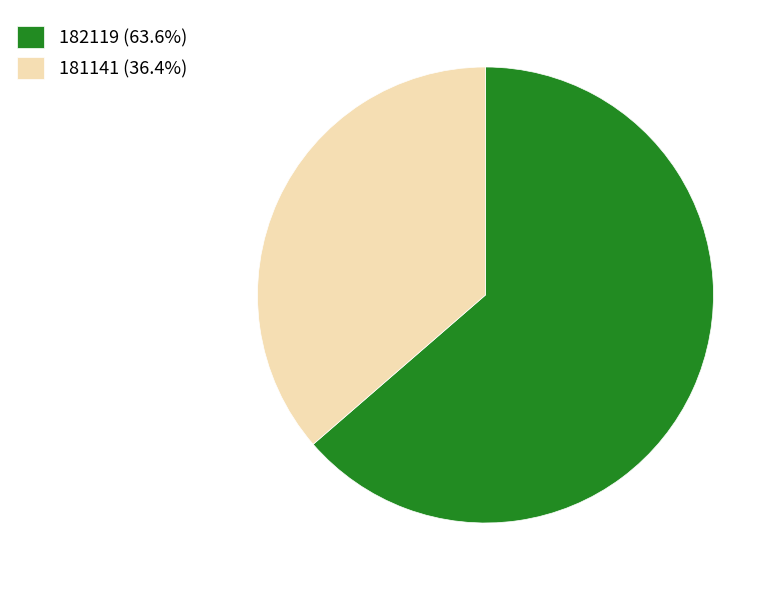

Do 182119 (63.6%) and 181141 (36.4%) together represent more than half of the pie?

Yes